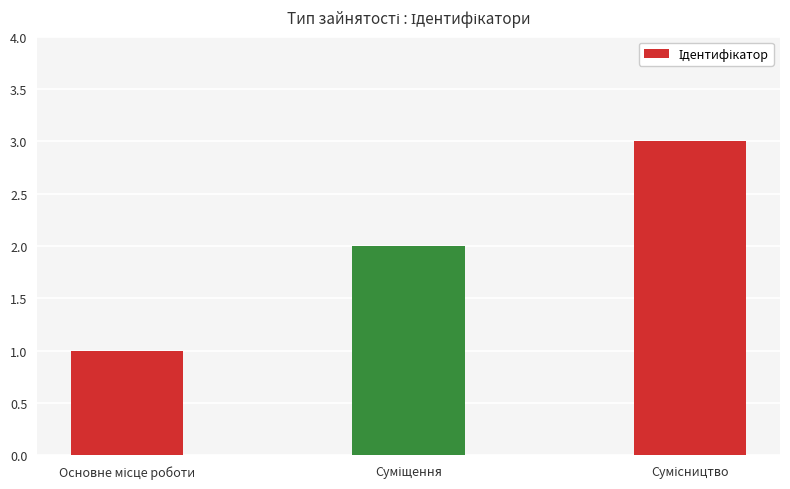

What is the difference between the second highest and minimum values?

1